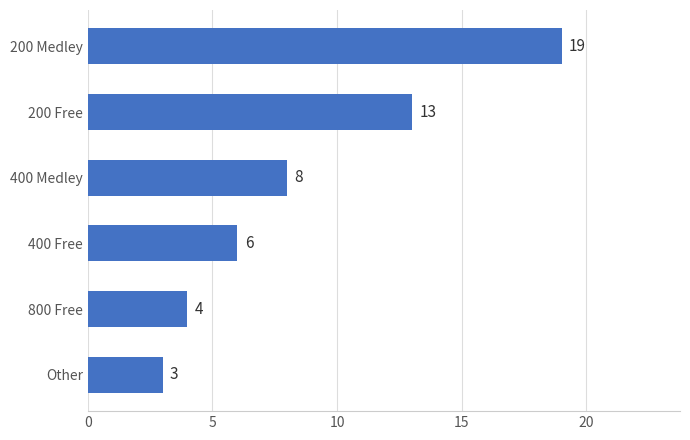

True or false: the data shows 4 at 800 Free.

True